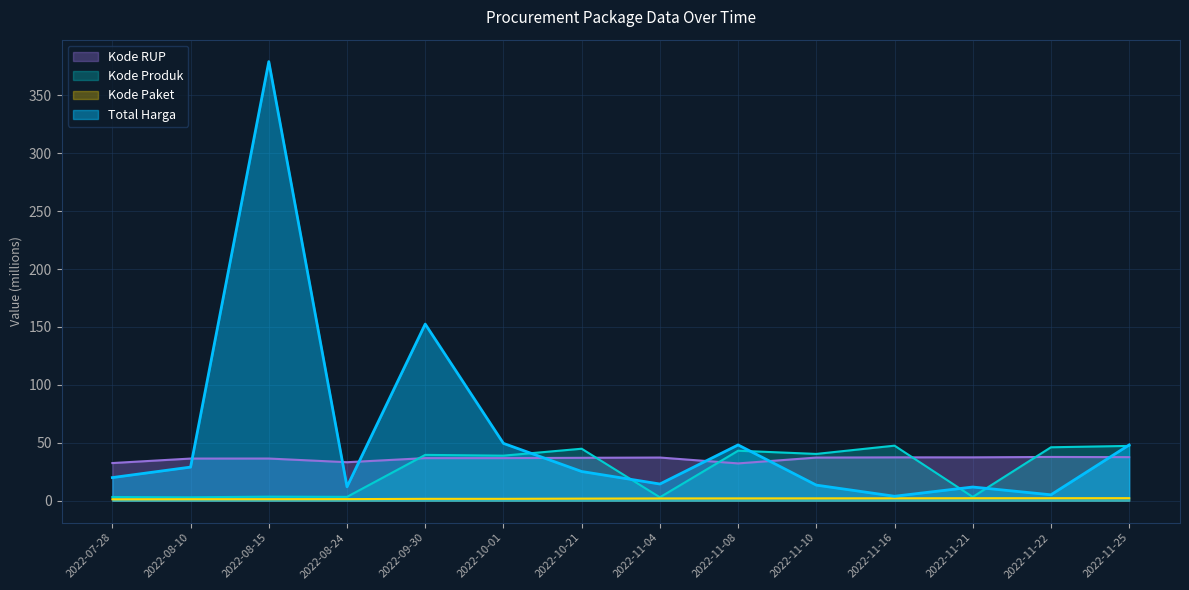

At which label is Kode RUP closest to 34?

2022-08-24